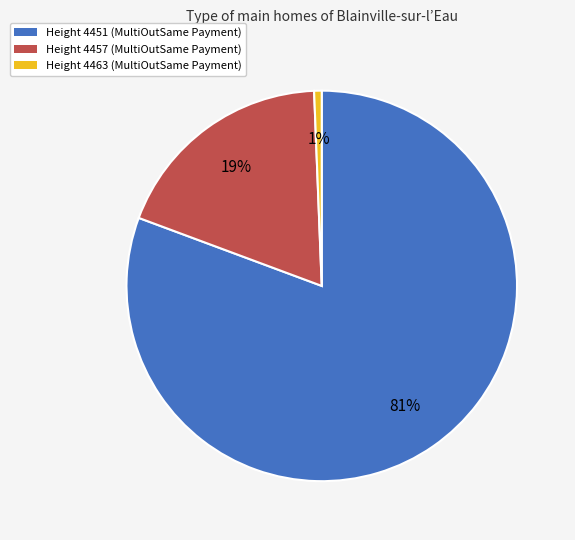

To the nearest percent, what is the average slice percentage?

33%